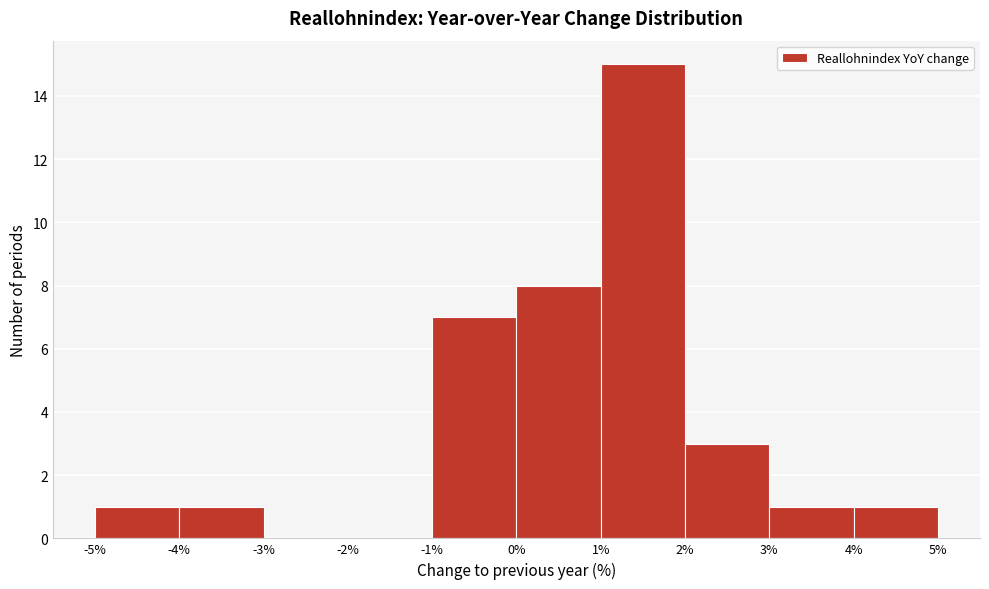

Over which range of the x-axis is the bar tallest?

1% to 2%